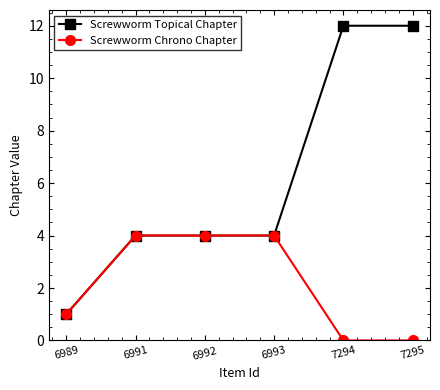

Is it true that Screwworm Chrono Chapter equals -1 at 7295?

False